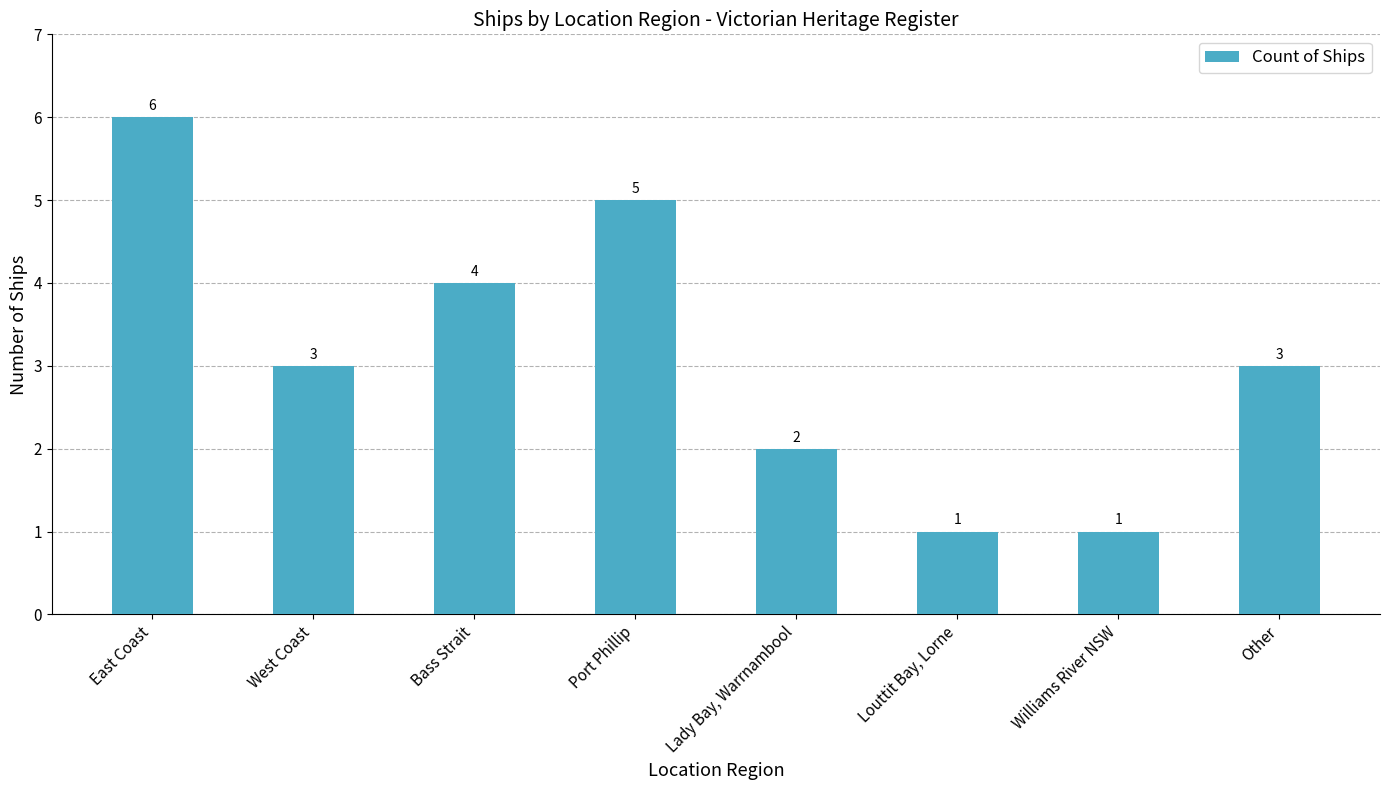

What is the ratio of the value at East Coast to the value at Other?

2.0